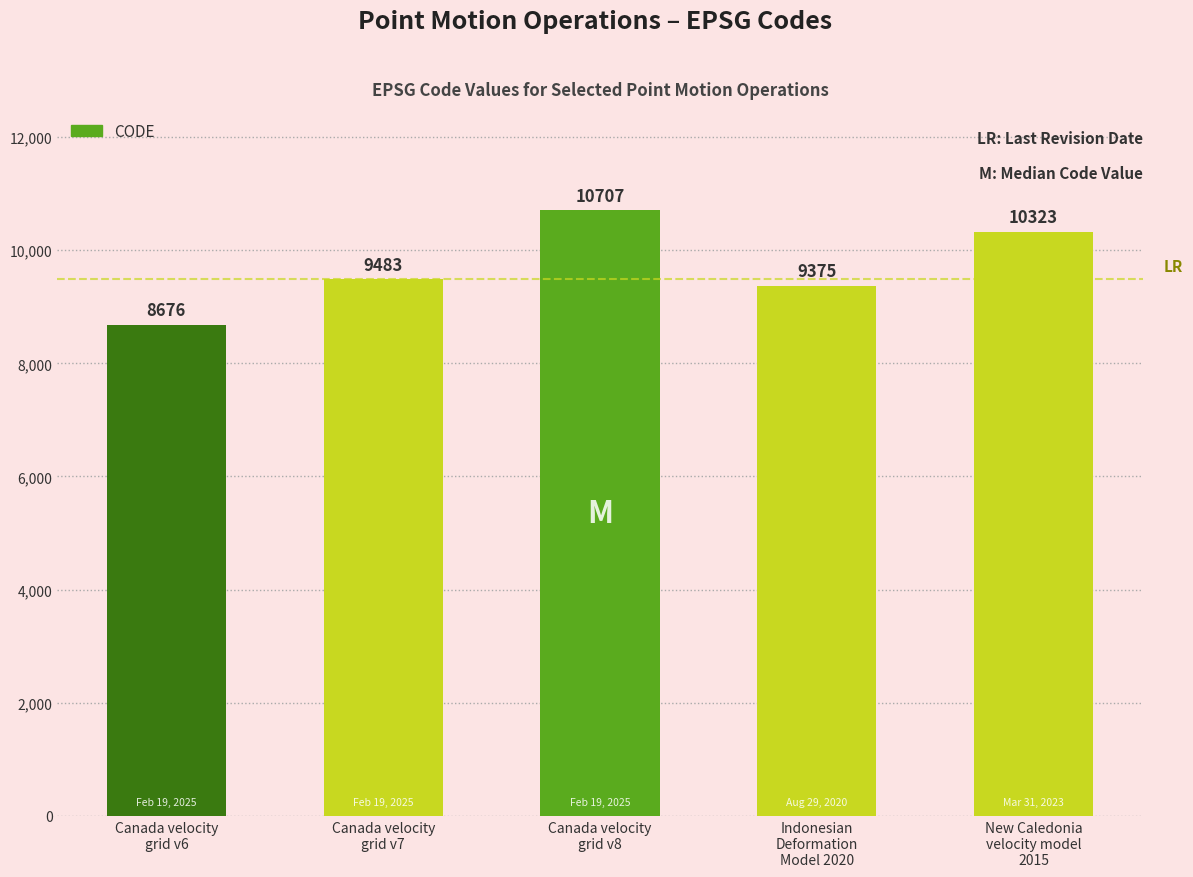

Which has a higher value, Canada velocity
grid v6 or Indonesian
Deformation
Model 2020?

Indonesian
Deformation
Model 2020